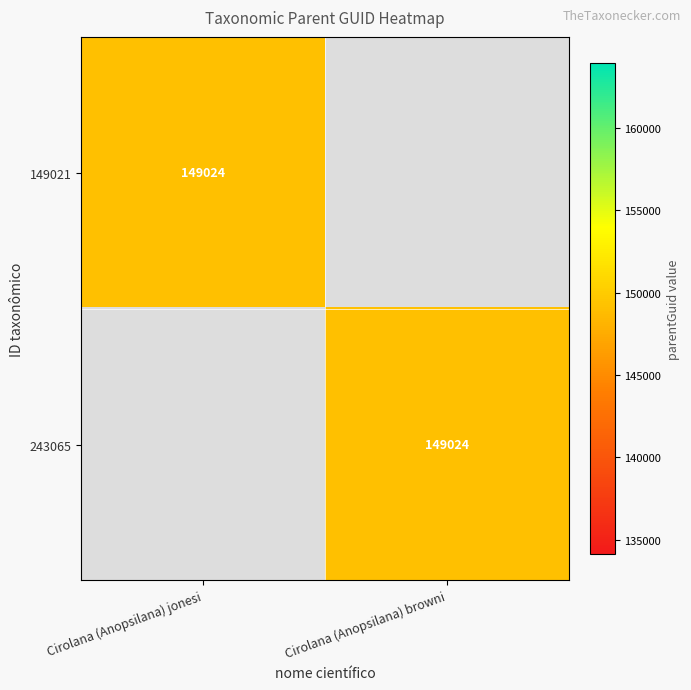

The value of 149021 at Cirolana (Anopsilana) jonesi is 42035. True or false?

False